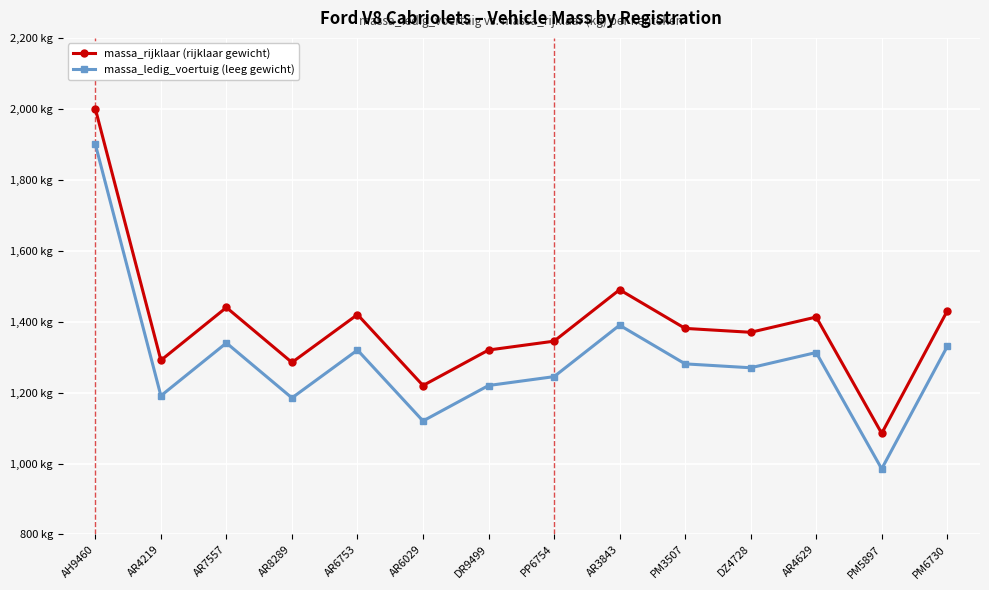

Where is the first local minimum for massa_ledig_voertuig (leeg gewicht)?

AR4219